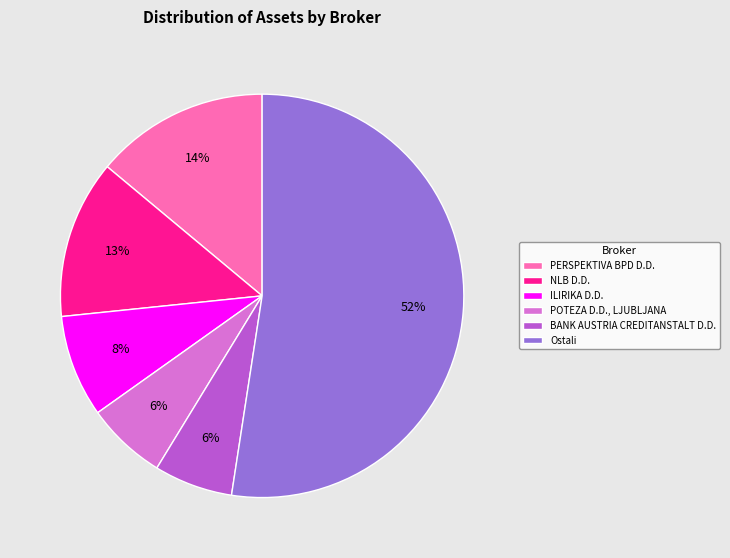

Is there a majority slice in this chart?

Yes